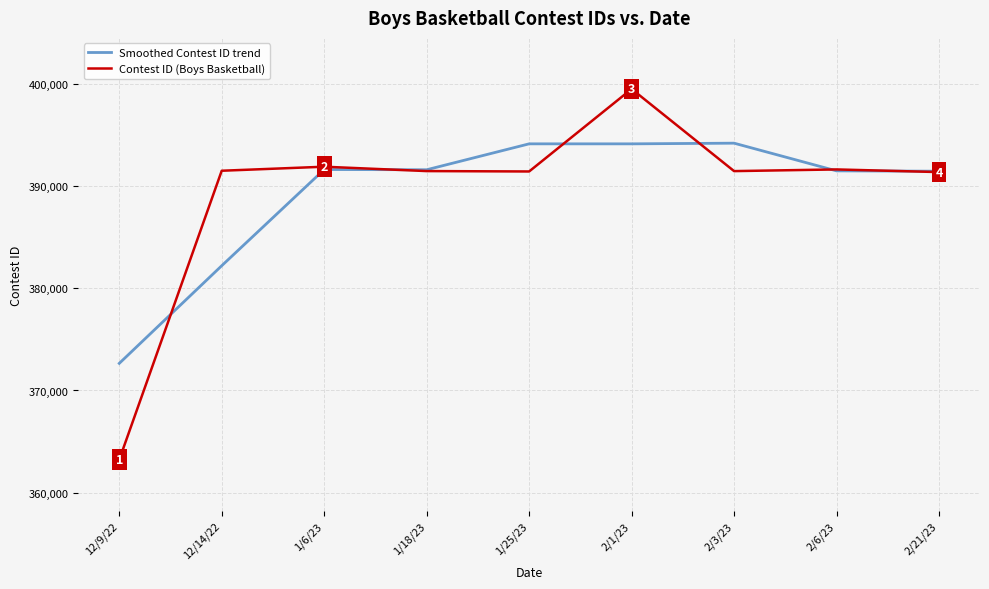

The value of Smoothed Contest ID trend at 12/14/22 is 95440.5. True or false?

False